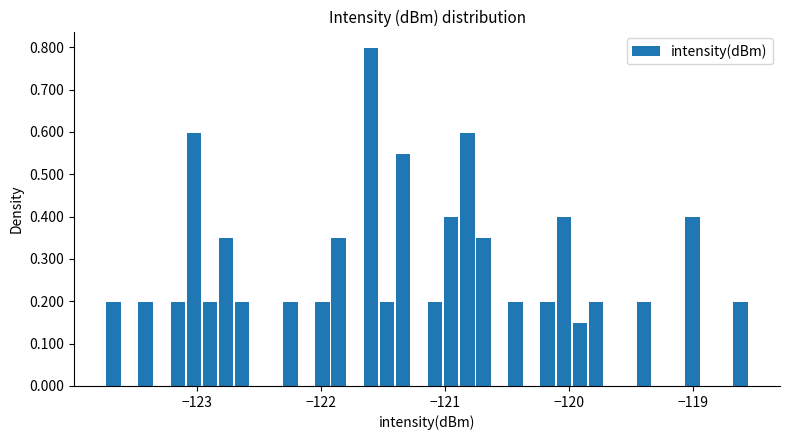

Read against the x-axis, roughly where is the centre of the tallest bar?

-121.6